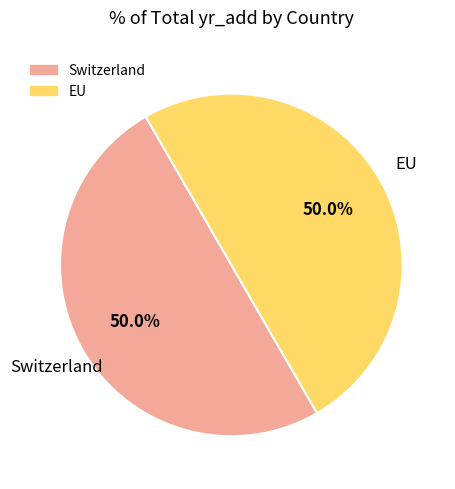

Combined, what portion of the pie is EU and Switzerland?

100.0%